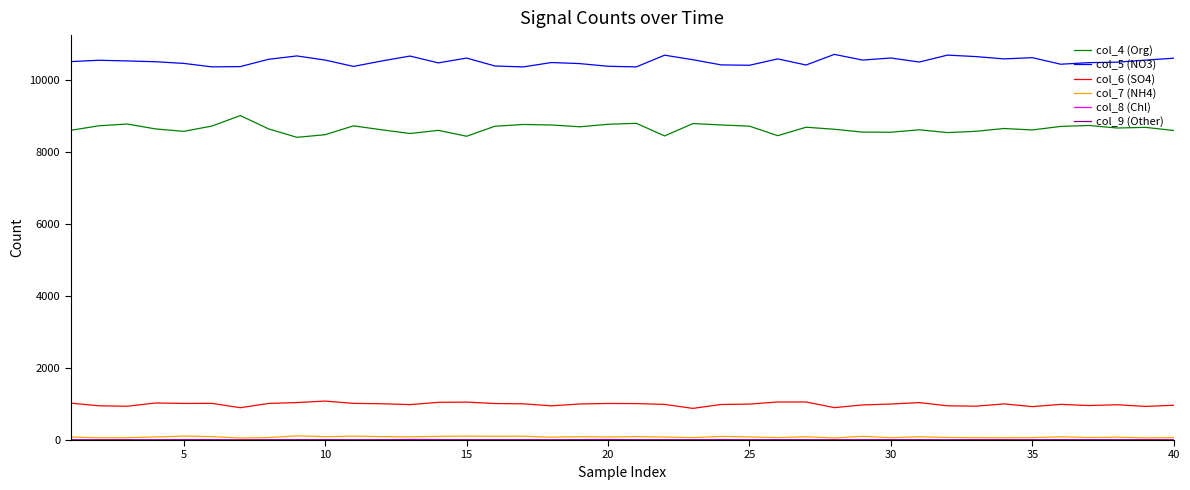

Does the chart display data point markers on the line(s)?

No